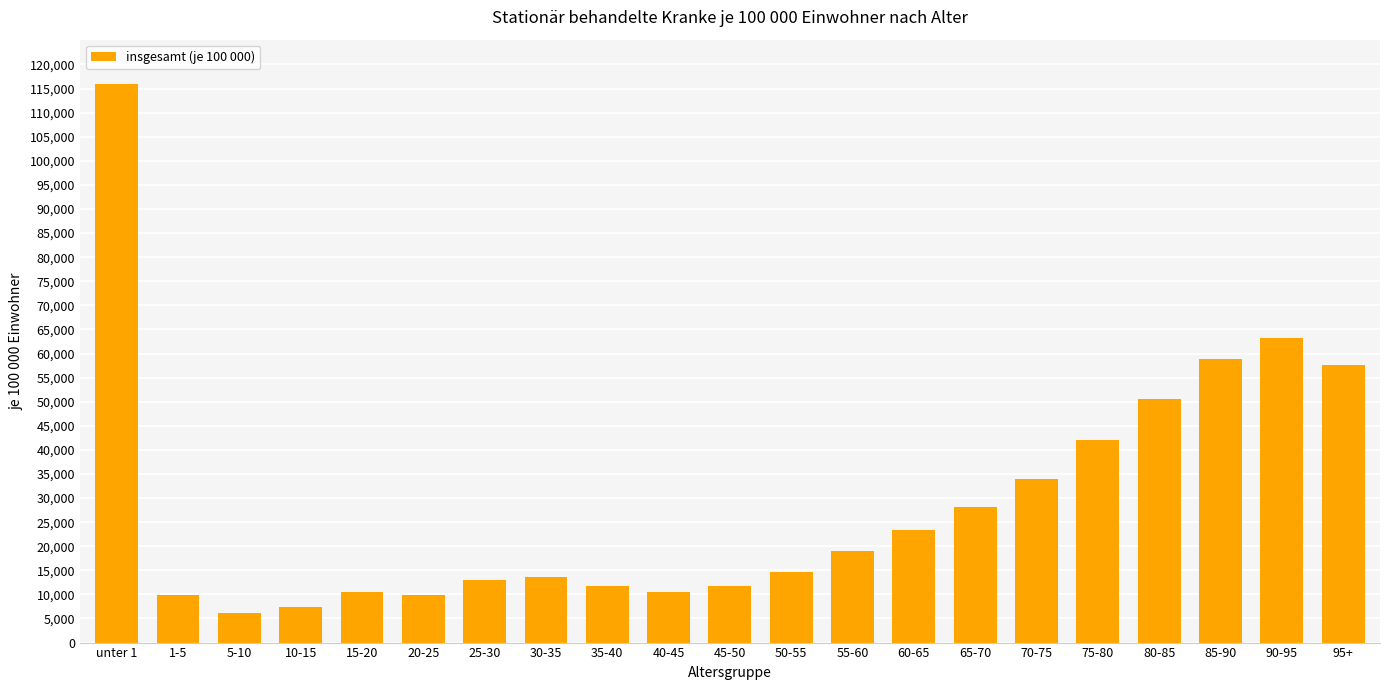

At which category does the chart reach its minimum across all series?

5-10